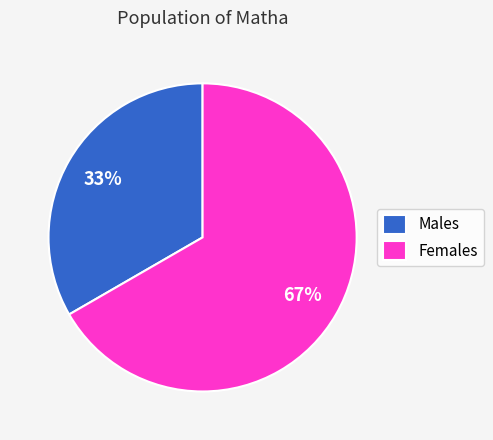

Do Males and Females together represent more than half of the pie?

Yes